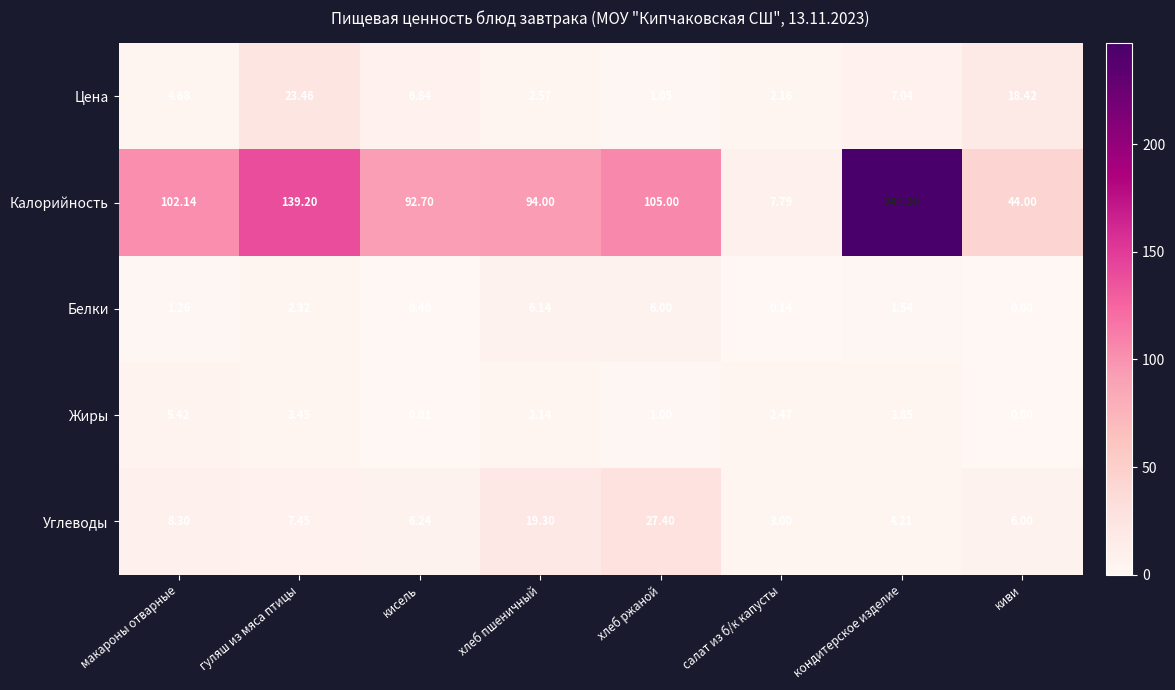

How many values in Жиры are above zero?

7